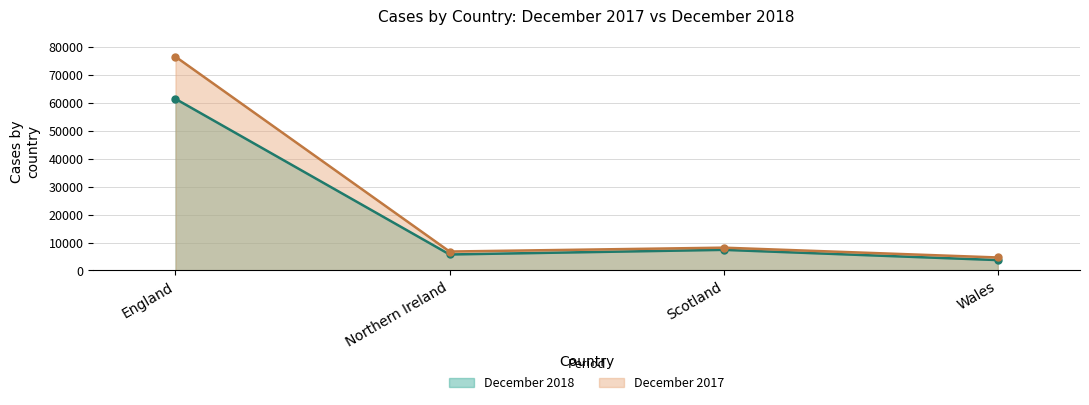

At Scotland, list the series in order from smallest to largest.

December 2018, December 2017